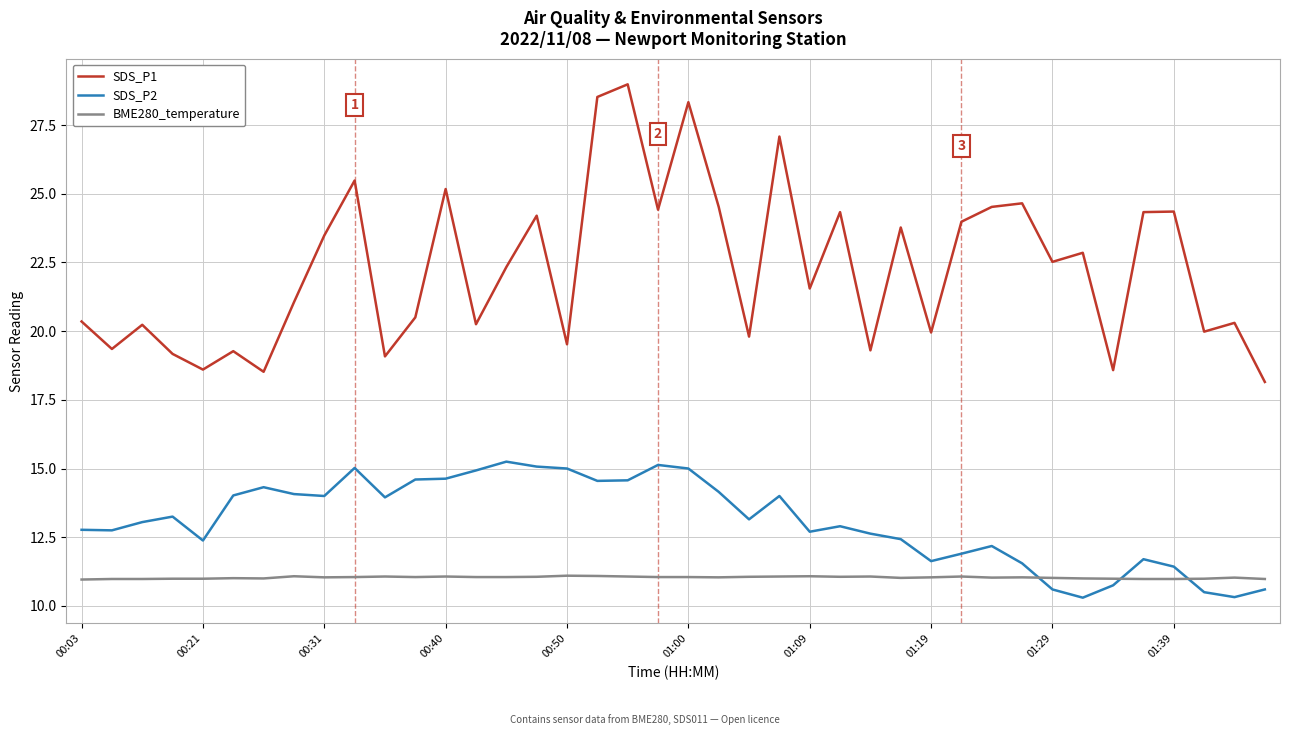

What is the minimum value shown in the chart?

10.3